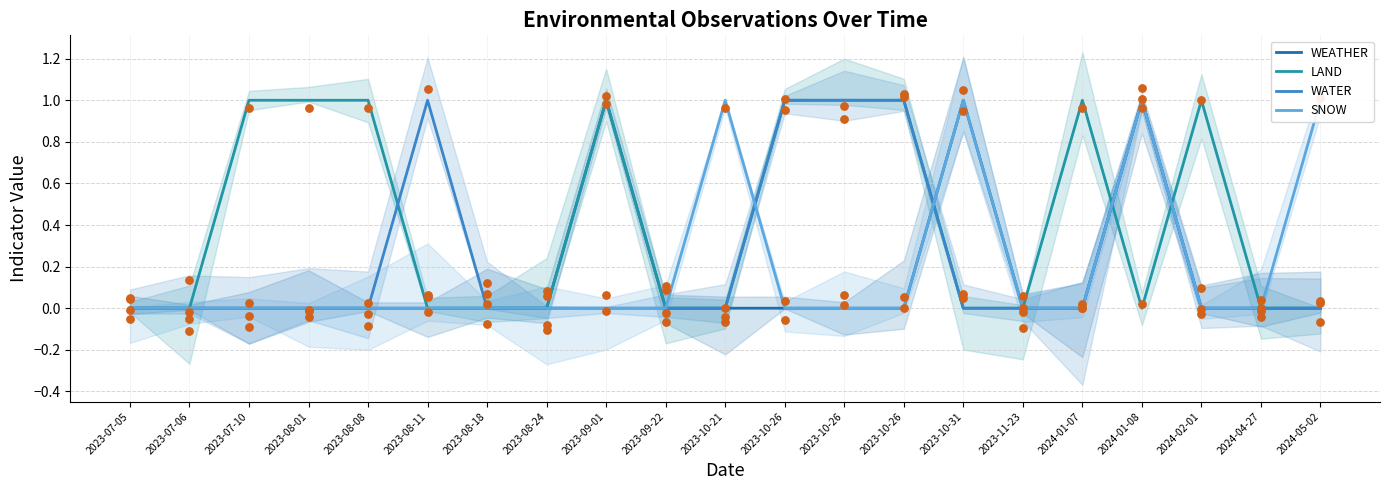

Which series has the widest spread of Y values?

WEATHER